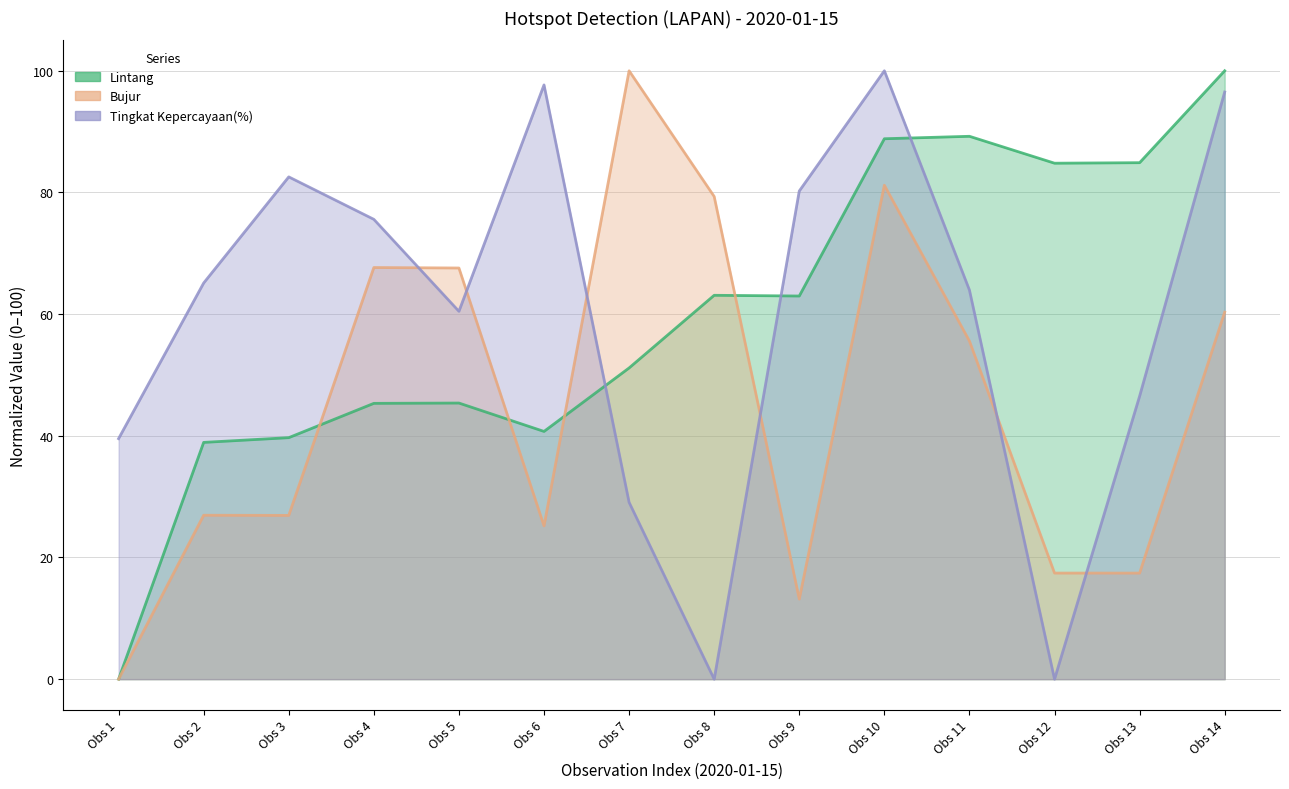

How many values in the Tingkat Kepercayaan(%) series exceed 65?

7